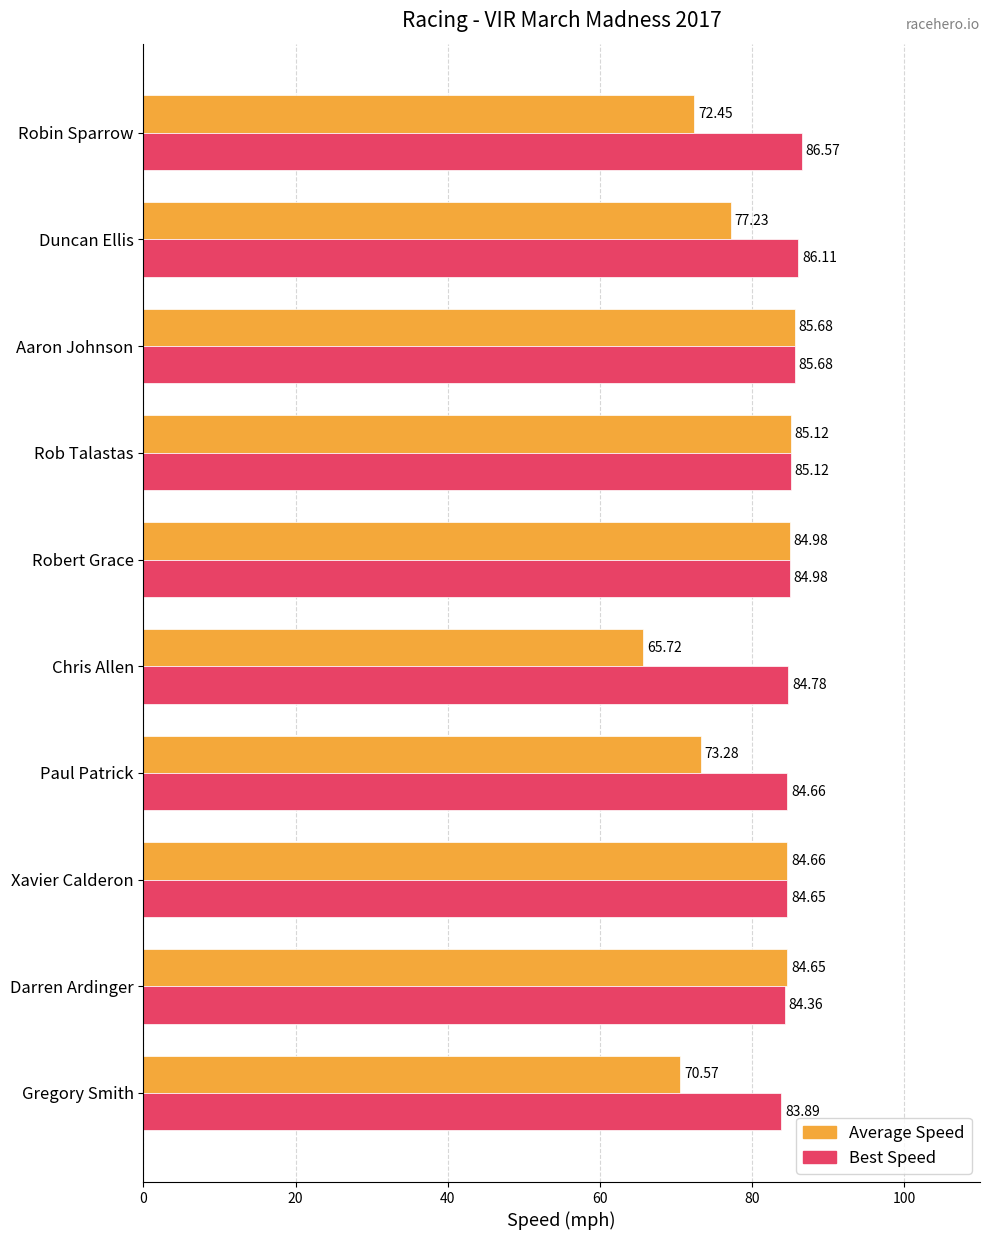

At which label does Best Speed reach its minimum?

Gregory Smith